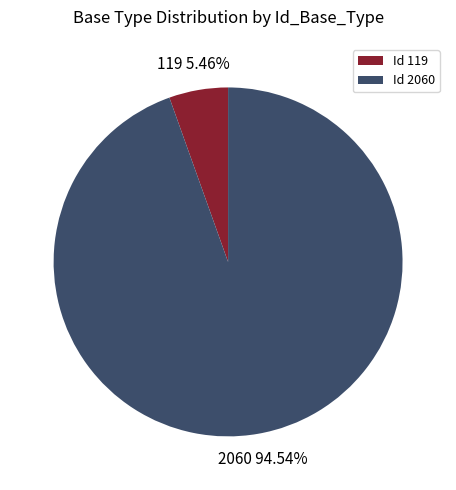

Combined, do 119 5.46% and 2060 94.54% account for over 50%?

Yes